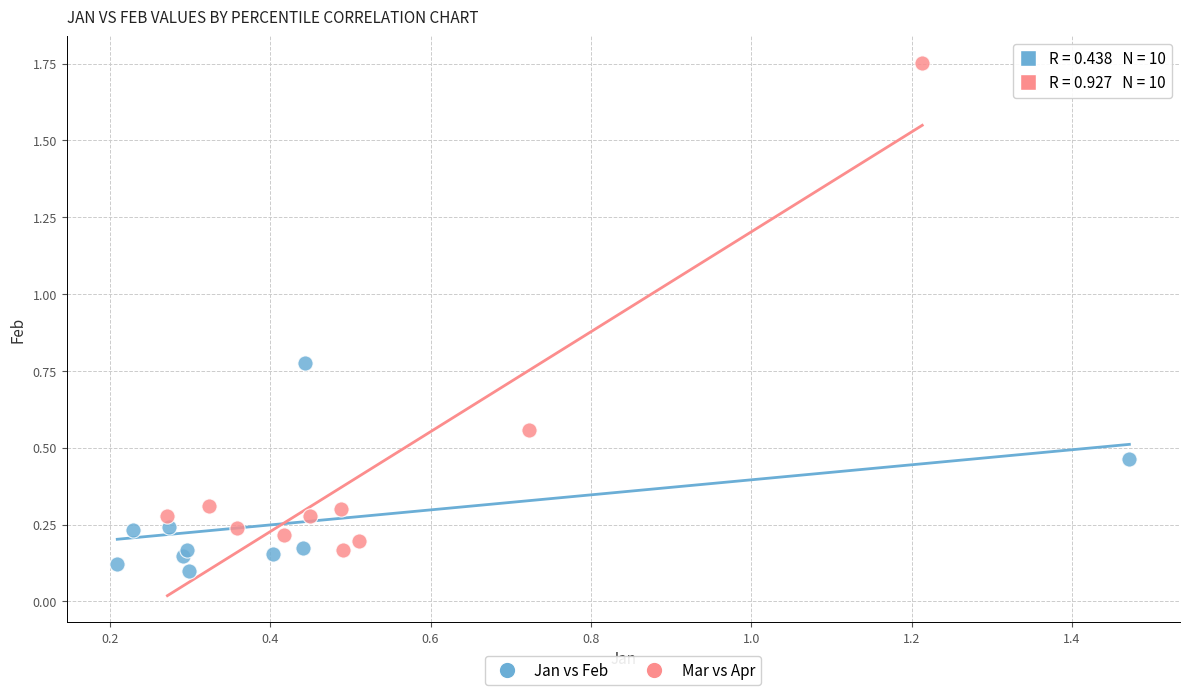

Which series has the widest spread of Y values?

Mar vs Apr